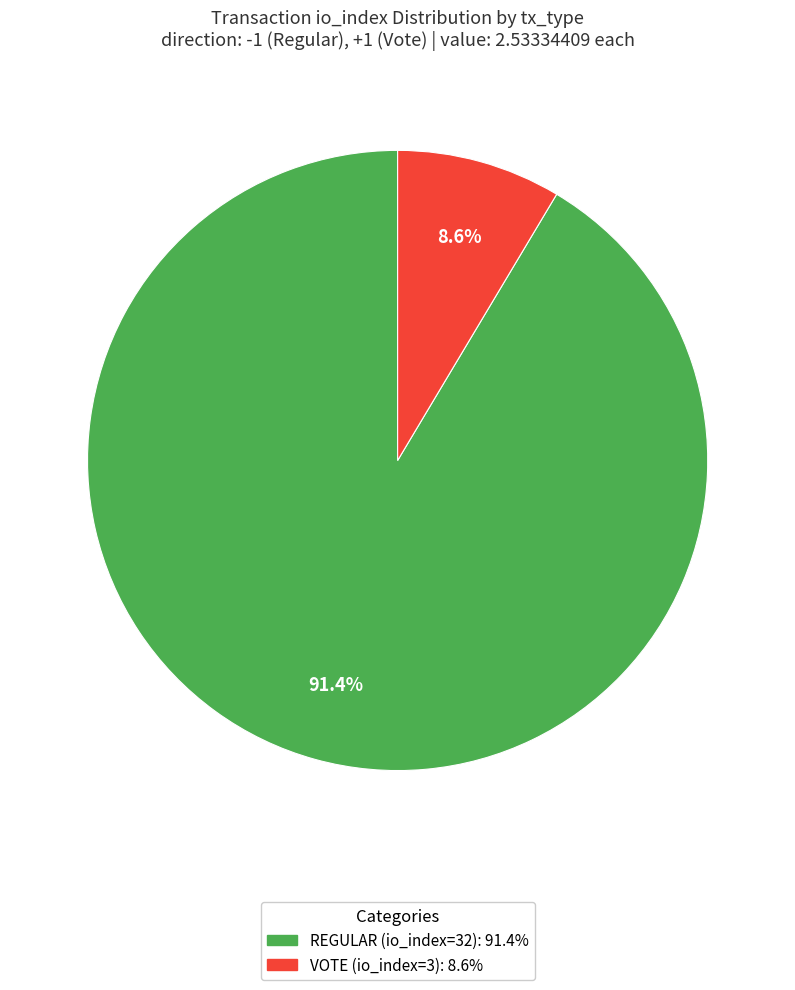

Is there any slice that represents more than half of the pie?

Yes